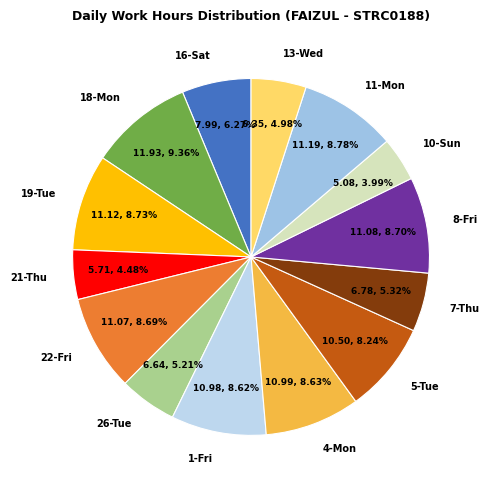

What percentage do 16-Sat and 5-Tue together represent?

14.5%